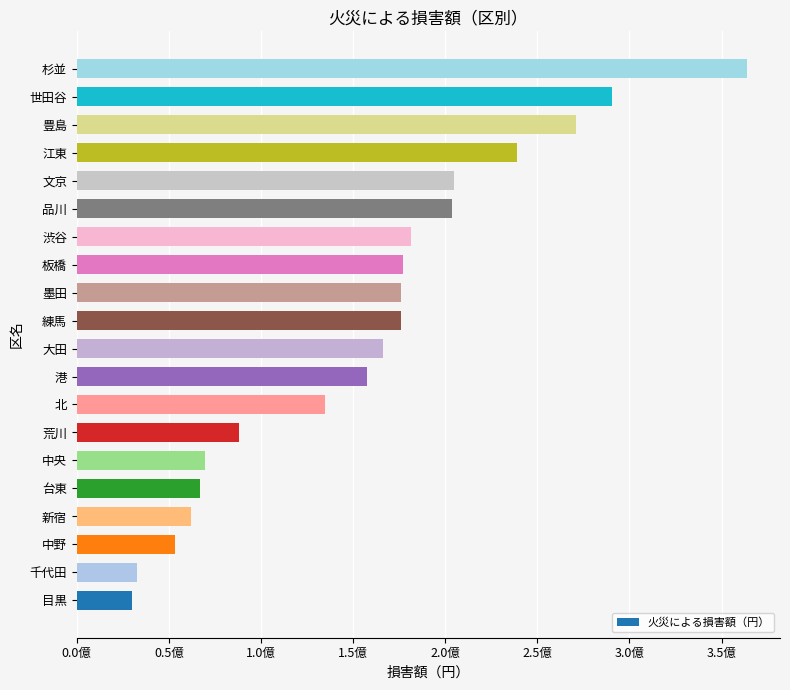

Does the chart contain any negative values?

No